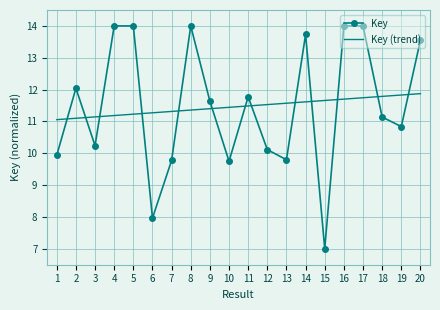

At 3, list the series in order from largest to smallest.

Key (trend), Key